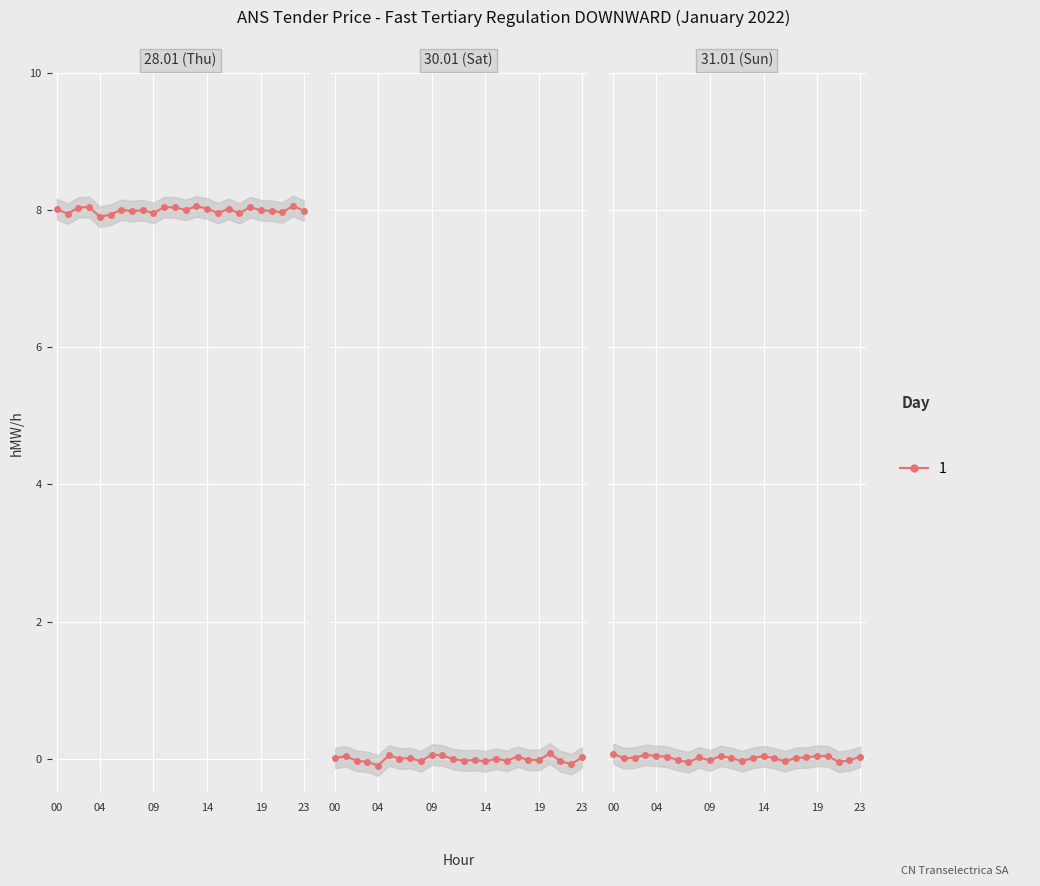

What is the total value across all series at 06-07?

8